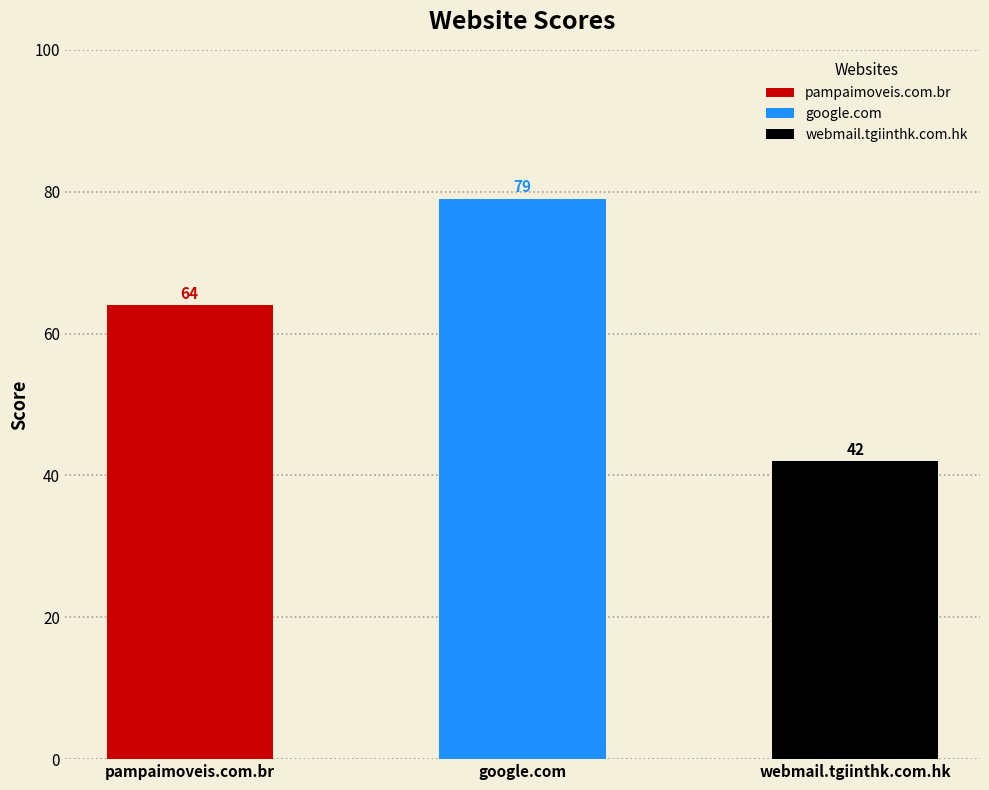

How many bars are there in total?

3